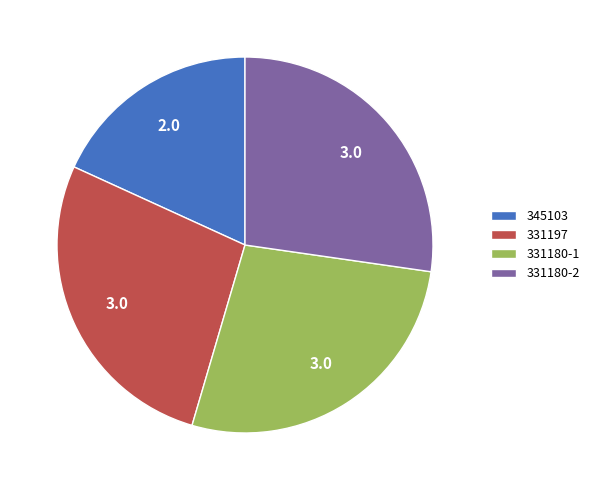

Do 331180-1 and 331180-2 together represent more than half of the pie?

Yes